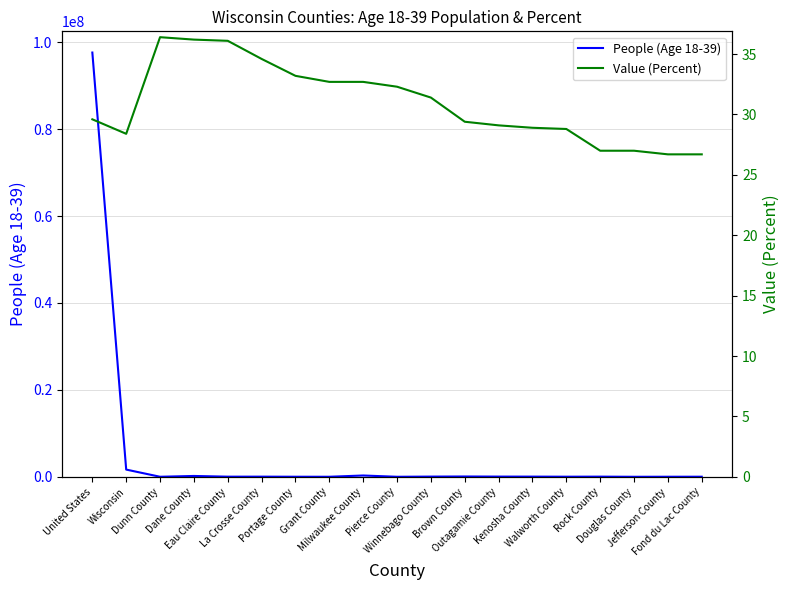

What is the total value across all series at Eau Claire County?

38012.1